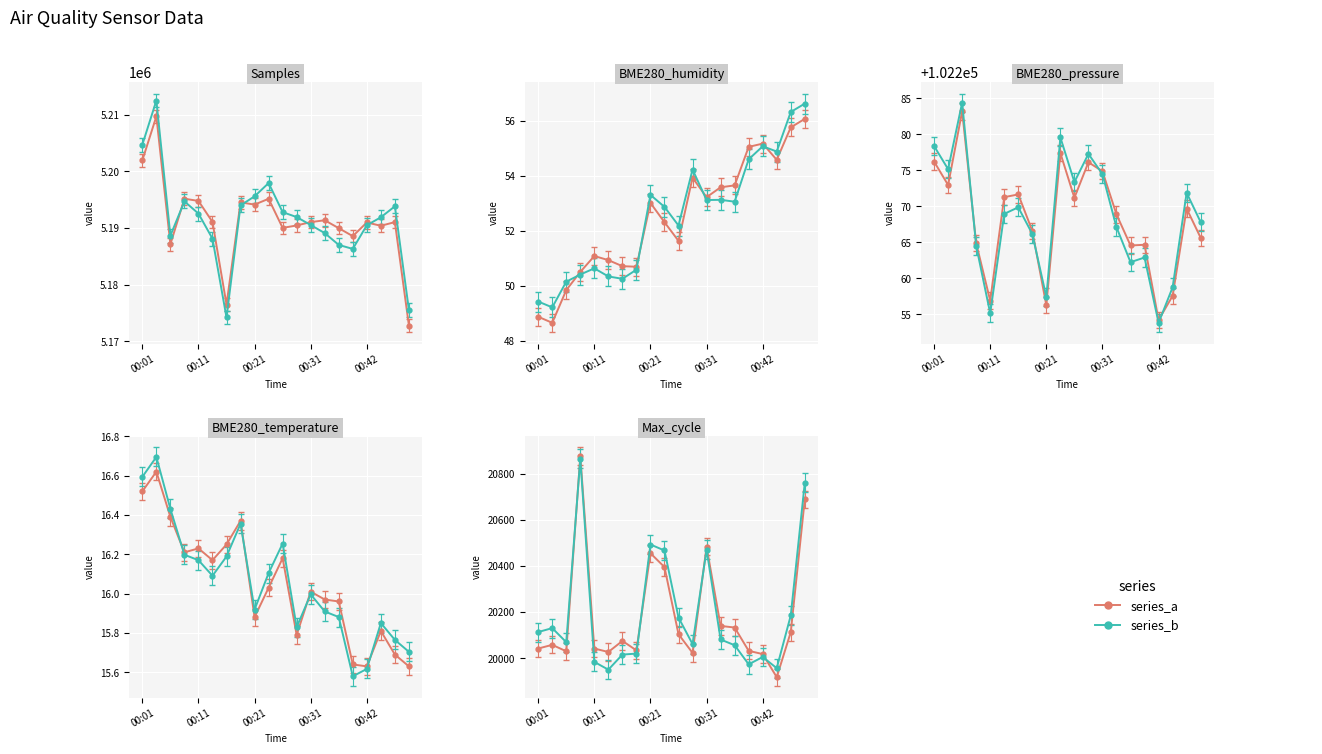

Between 00:24 and 00:49, which series saw the biggest shift?

Samples